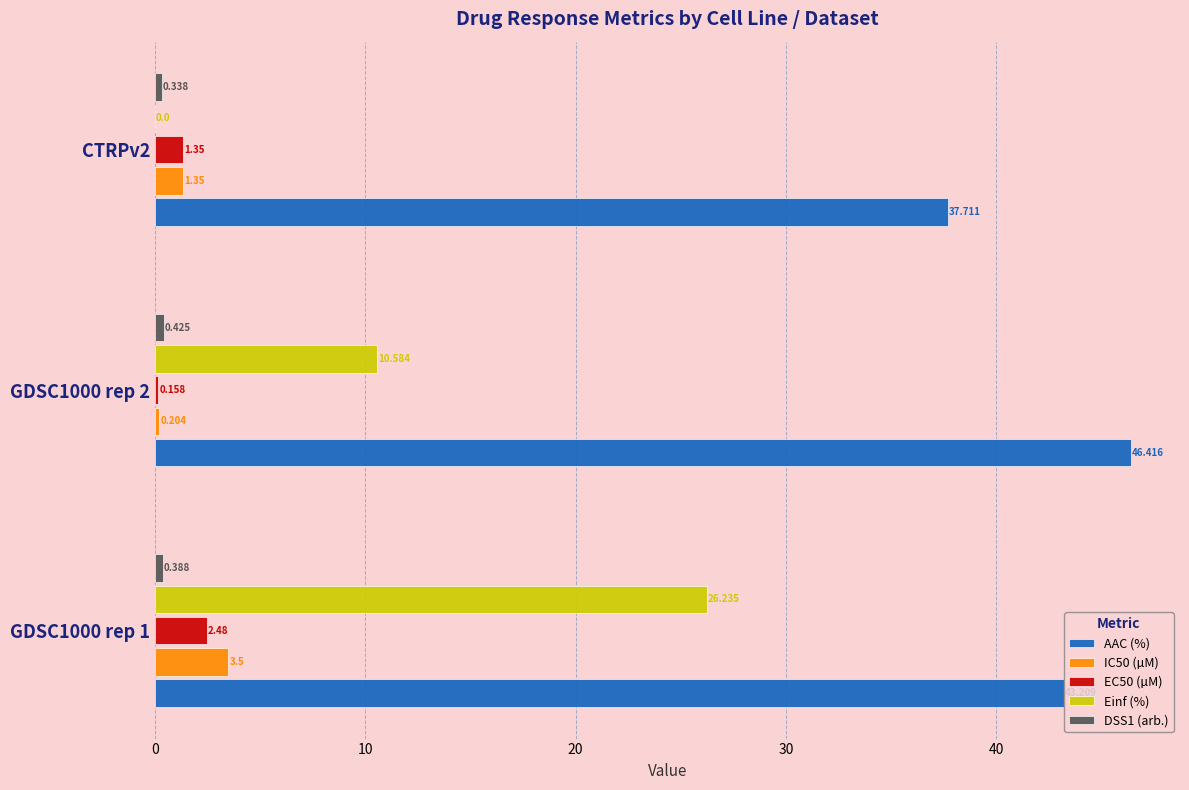

Is the value of Einf (%) at GDSC1000 rep 2 greater than the value of EC50 (µM) at GDSC1000 rep 1?

Yes